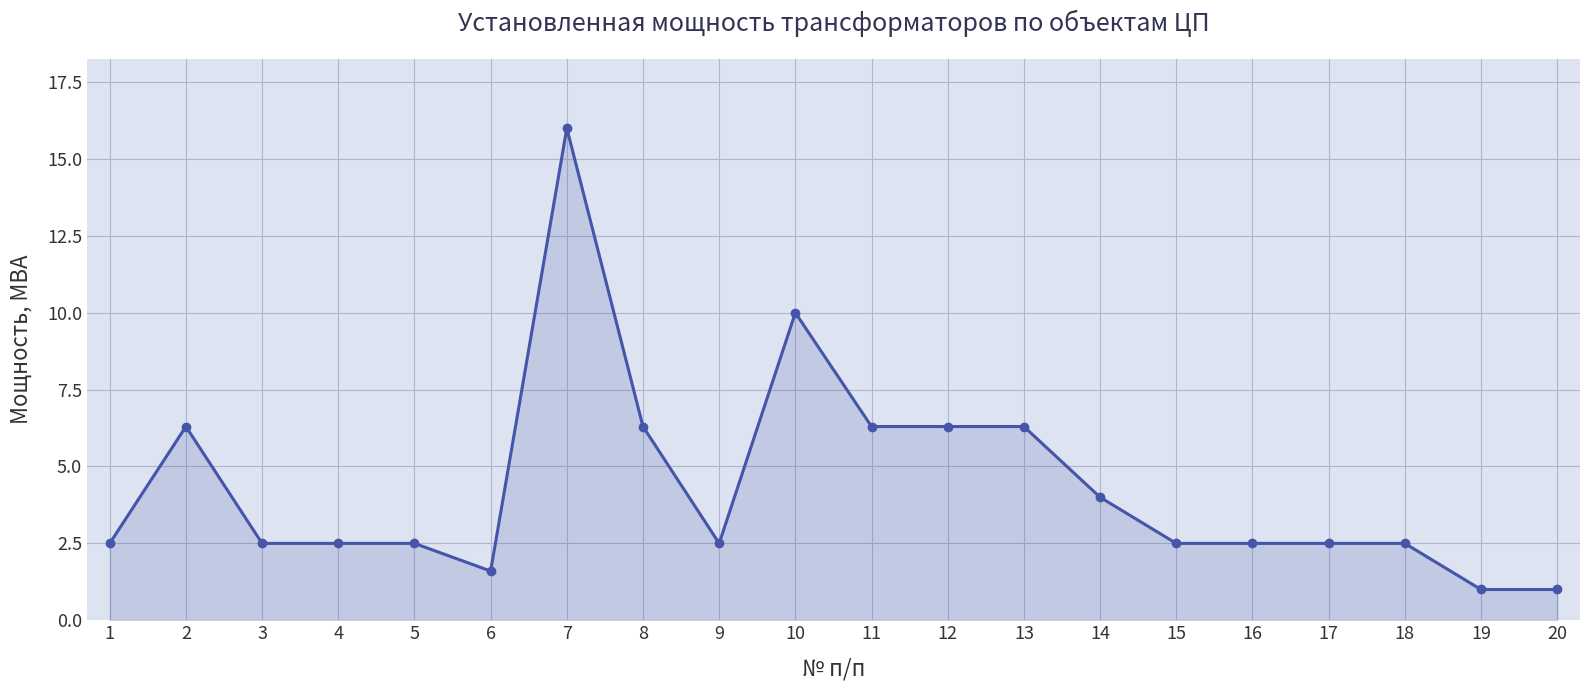

What is the ratio of the value at 9 to the value at 15?

1.0